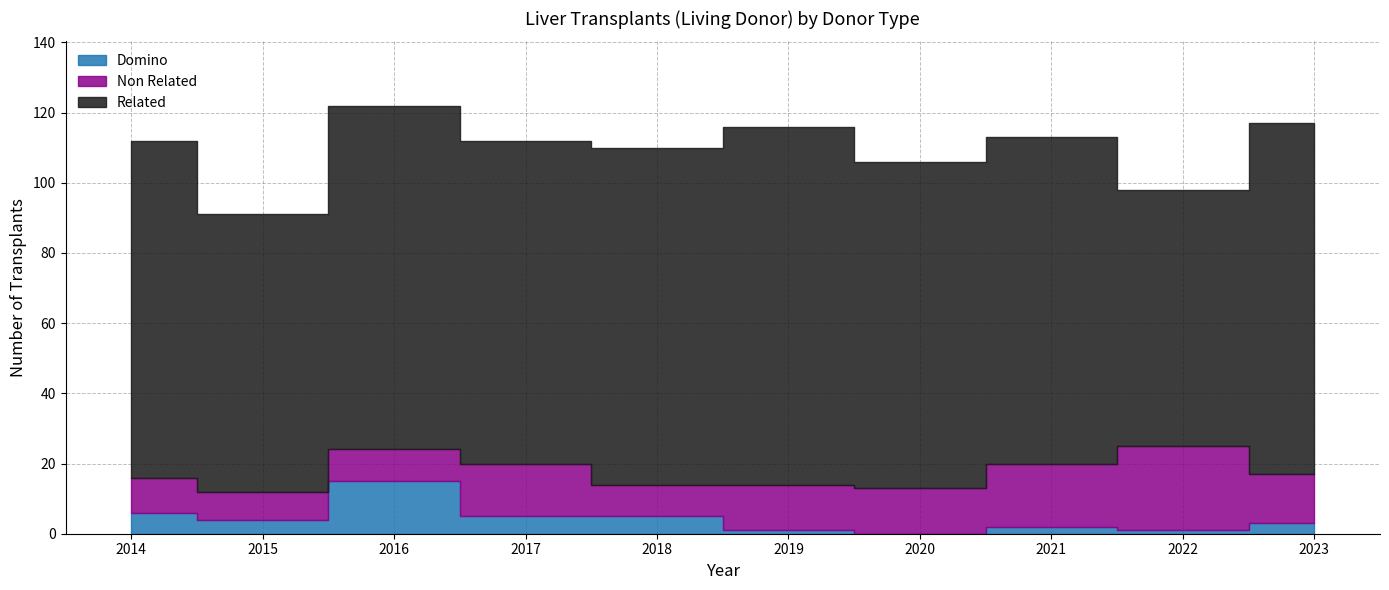

True or false: Non Related and Domino cross at least once.

True